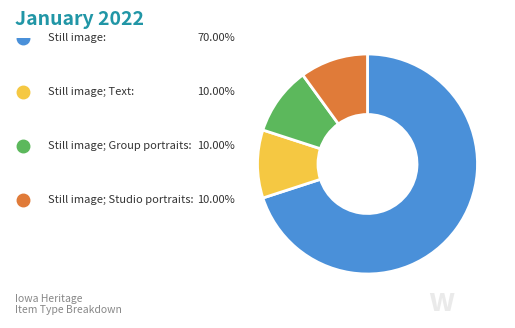

Is there any slice that represents more than half of the pie?

Yes